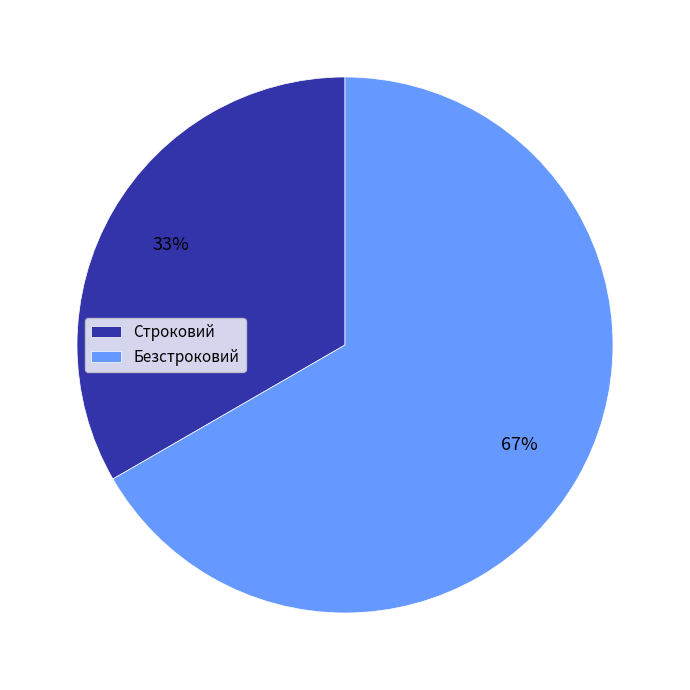

How many slices are in this pie chart?

2